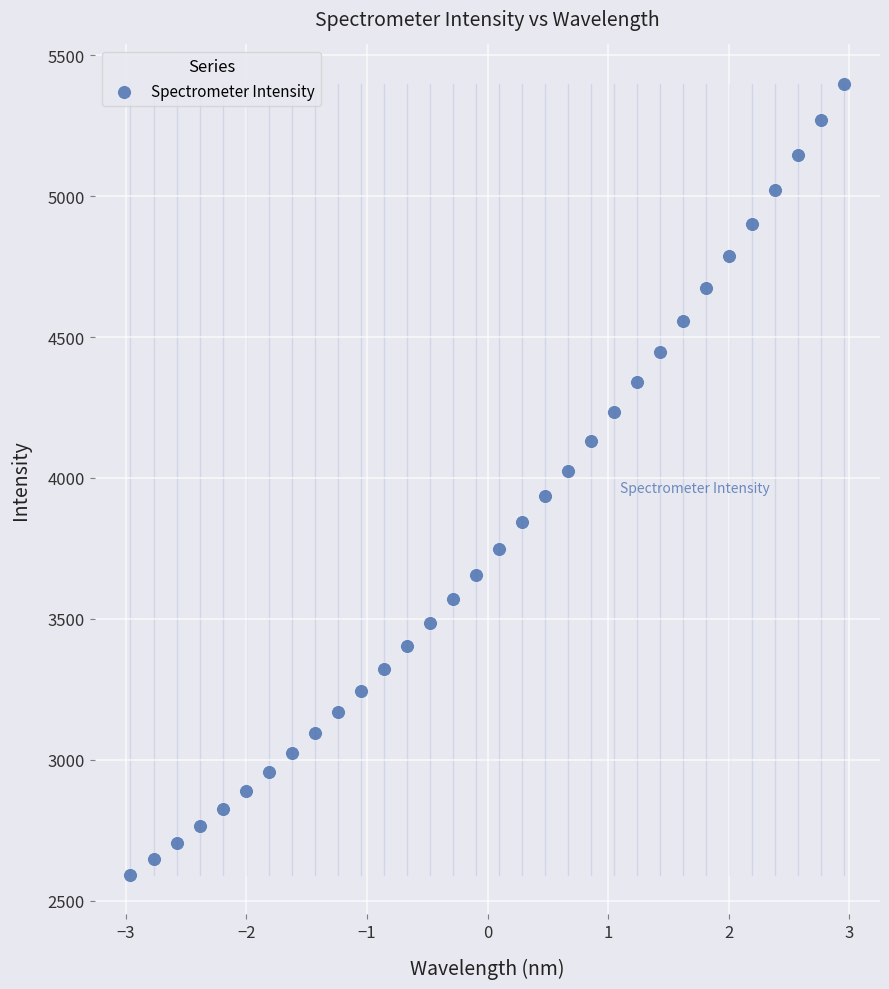

What is the range of Y values (max minus min)?

2806.9